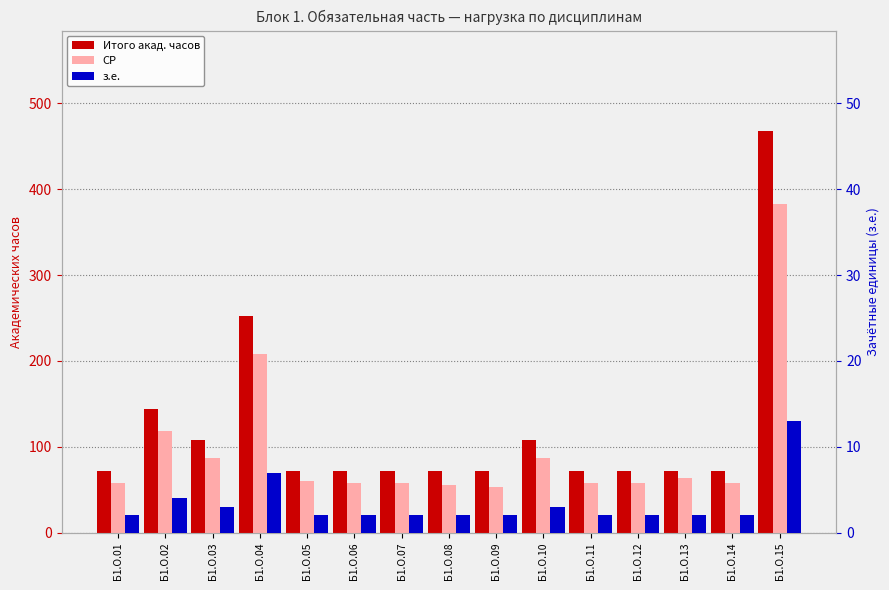

Which category has the lowest value in the СР series?

Б1.О.09